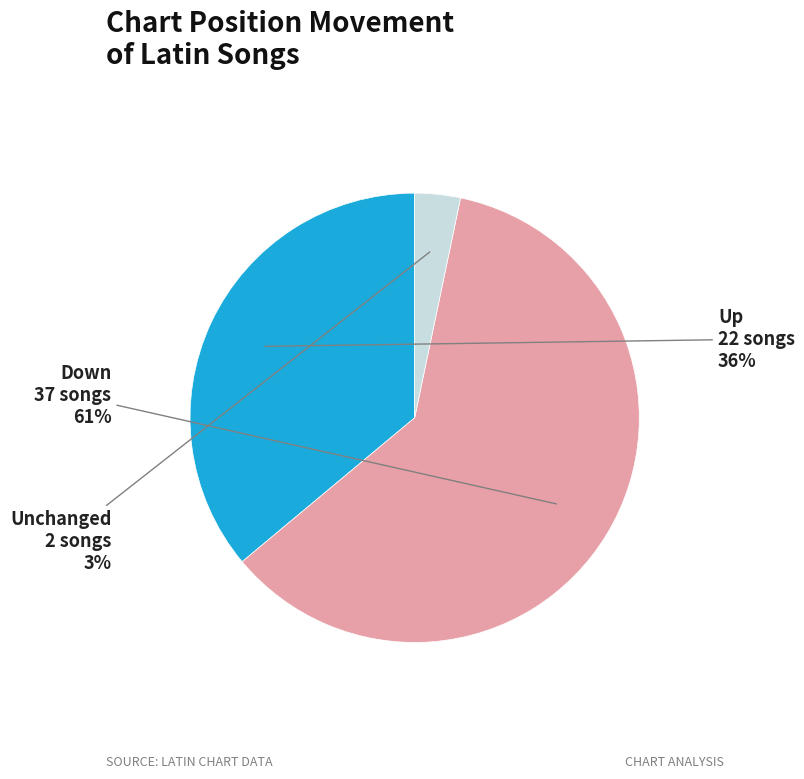

To the nearest percent, what is the combined percentage of Unchanged and Down?

64%